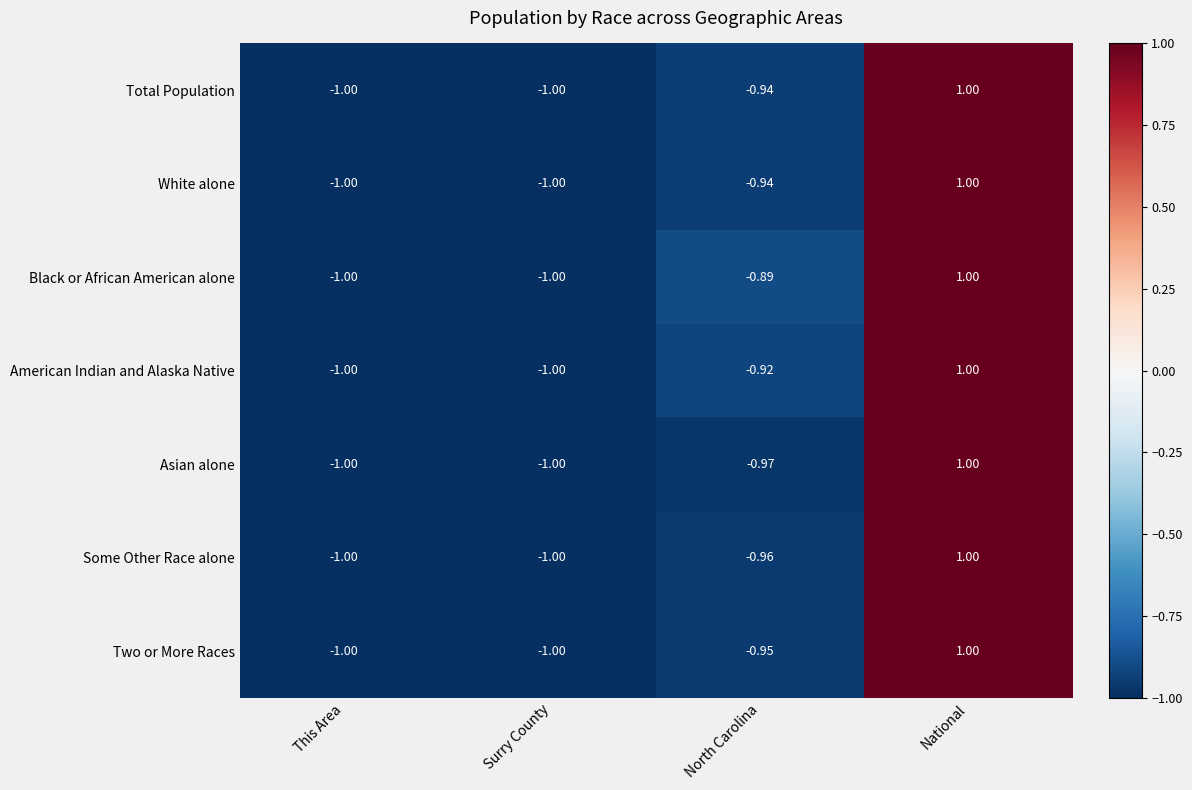

At which category is the sum across all series the highest?

National